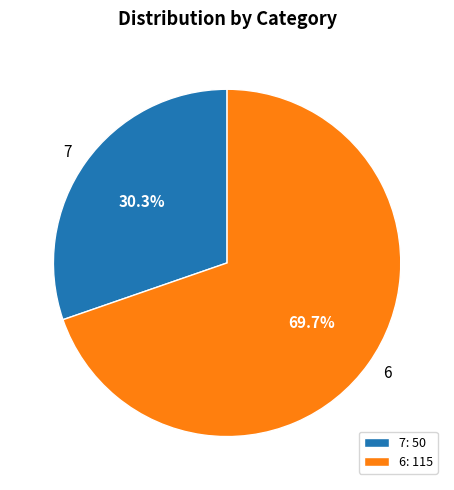

Count the number of slices in the pie.

2